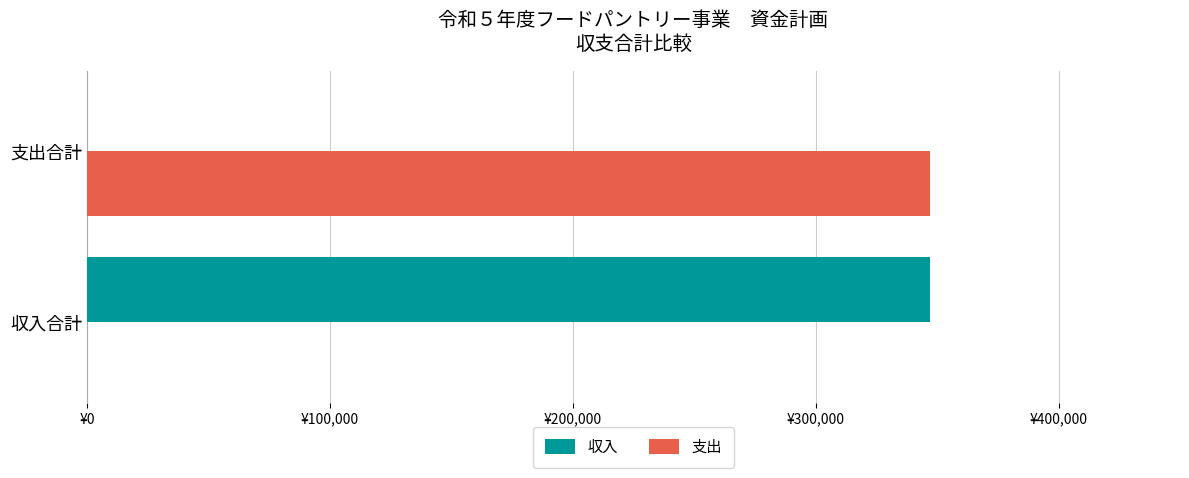

At which label does 収入 reach its peak?

収入合計